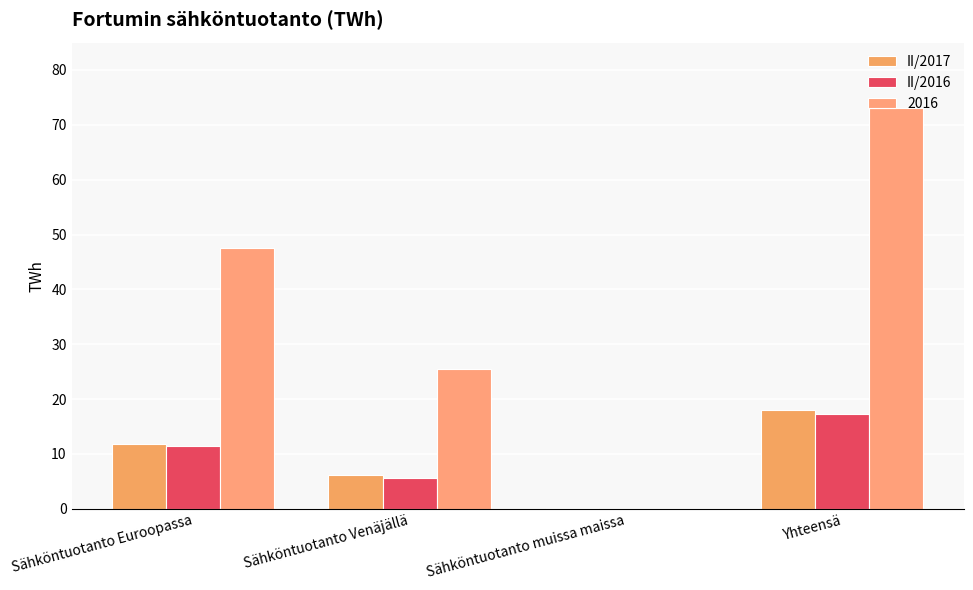

What is the approximate value of II/2016 at Sähköntuotanto Euroopassa?

11.5